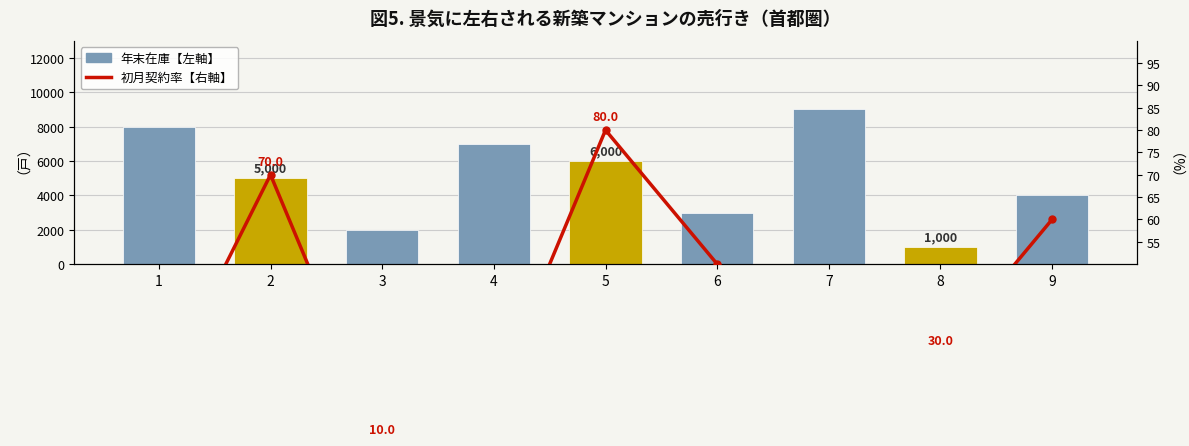

What is the value of the 初月契約率【右軸】 bar at the 1st from the left?

20